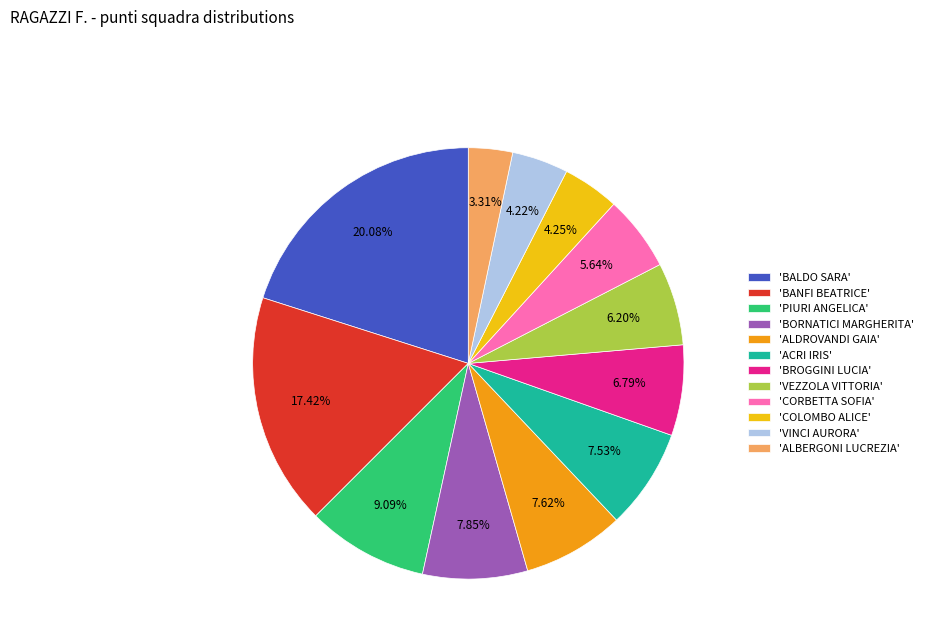

Is the sum of 'CORBETTA SOFIA' and 'BROGGINI LUCIA' greater than half?

No